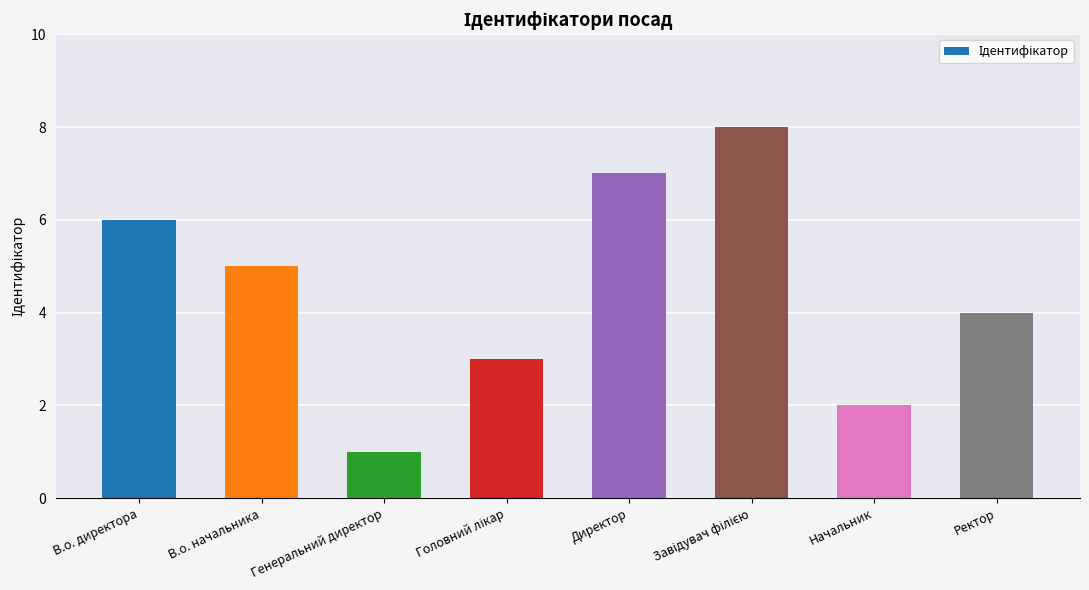

What position from the left is В.о. начальника?

2